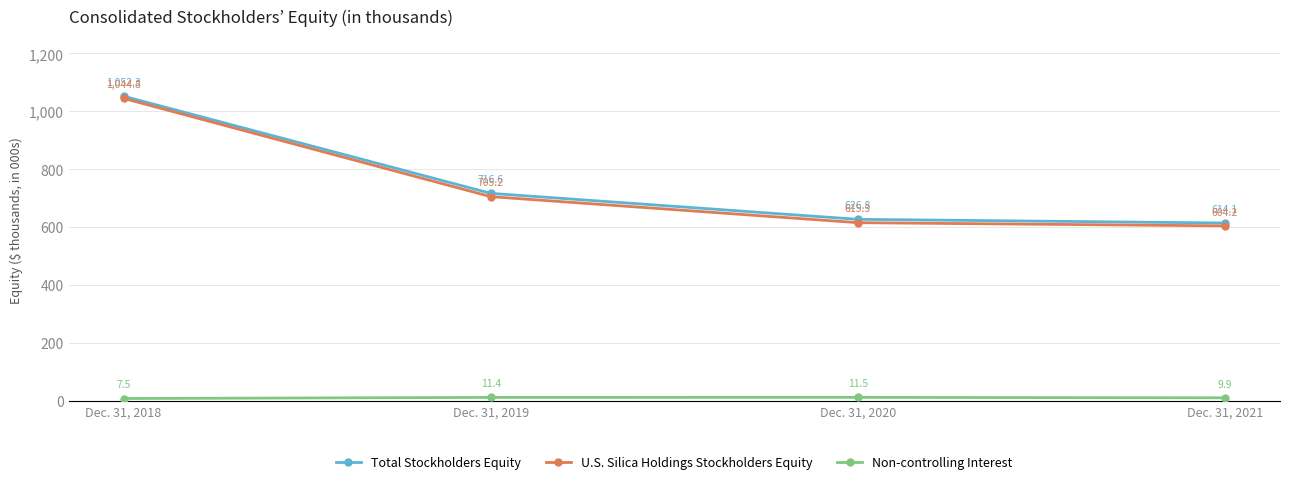

What is the sum of the Total Stockholders Equity values at Dec. 31, 2020 and Dec. 31, 2018?

1679095